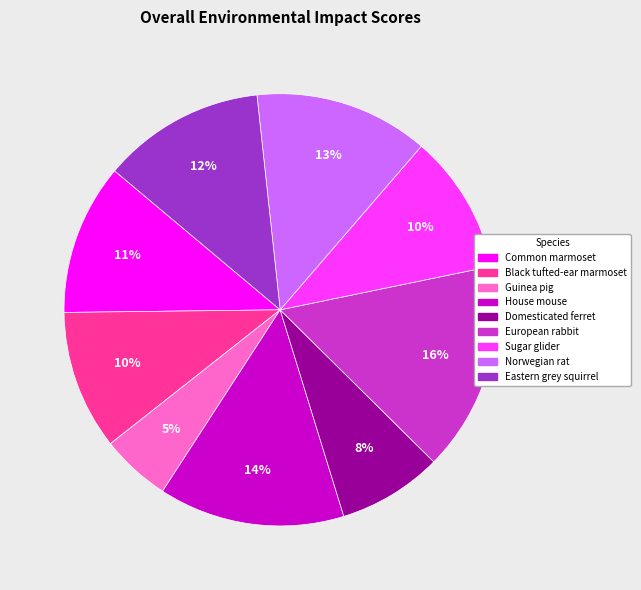

Does any single category account for the majority?

No